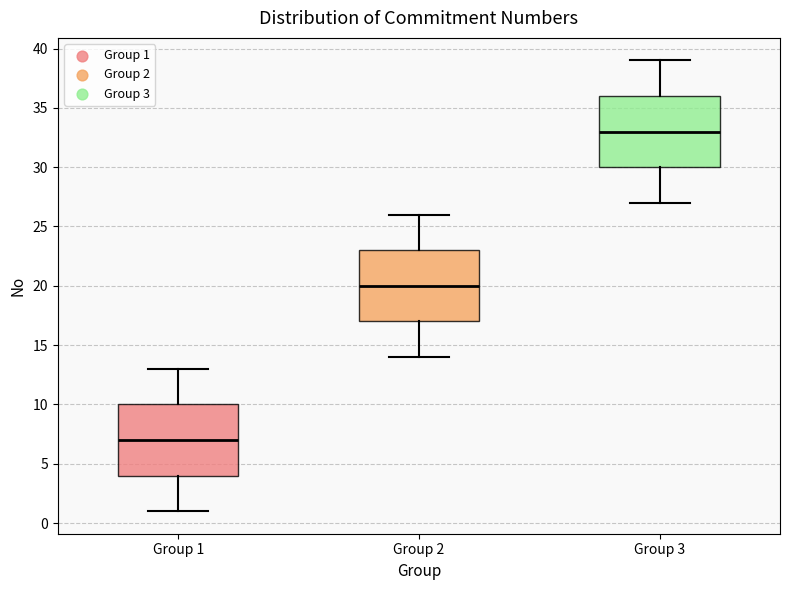

Where does the upper whisker of the box for Group 1 end on the y-axis? The values are not printed on the chart, so give them approximately, as read against the axis.

13